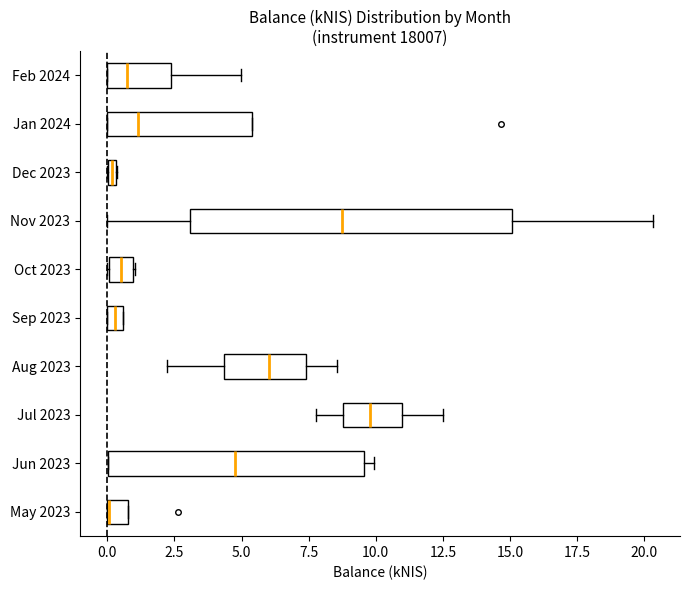

Where does the right whisker of the box for Aug 2023 end on the x-axis? The values are not printed on the chart, so give them approximately, as read against the axis.

8.5